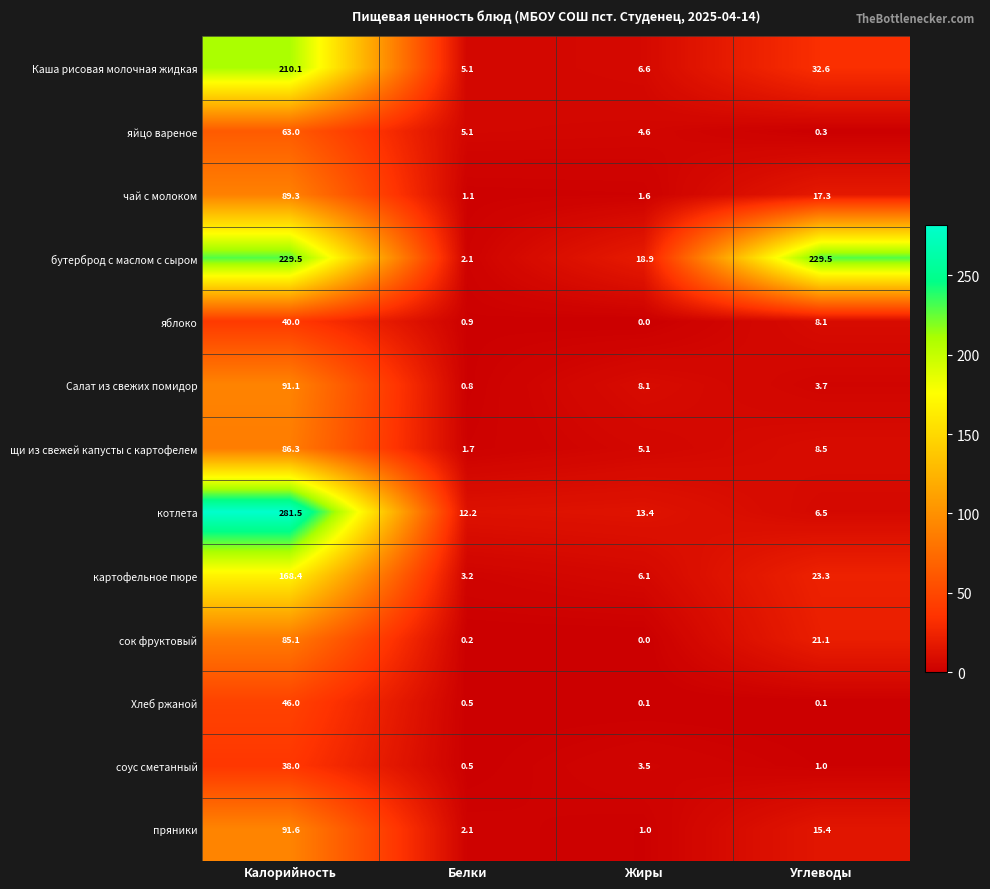

What is the maximum value for Каша рисовая молочная жидкая?

210.1